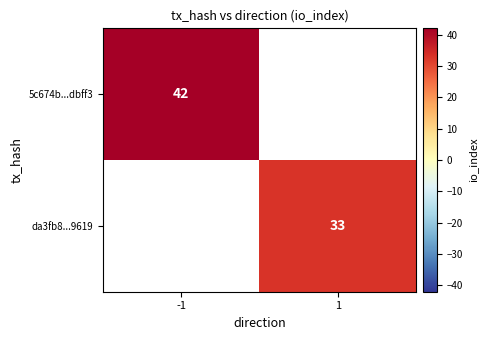

Which label corresponds to the smallest value in the chart?

1